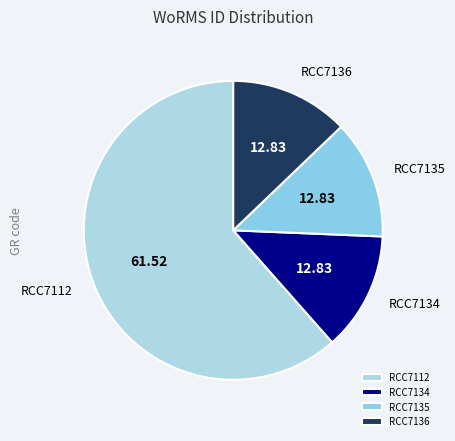

Is there any slice that represents more than half of the pie?

Yes